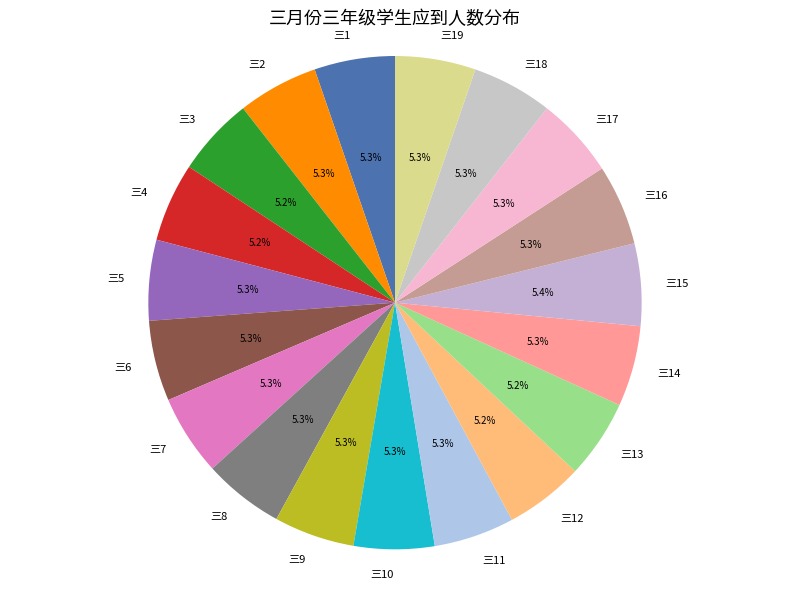

Does 三16 represent more than half of the total?

No